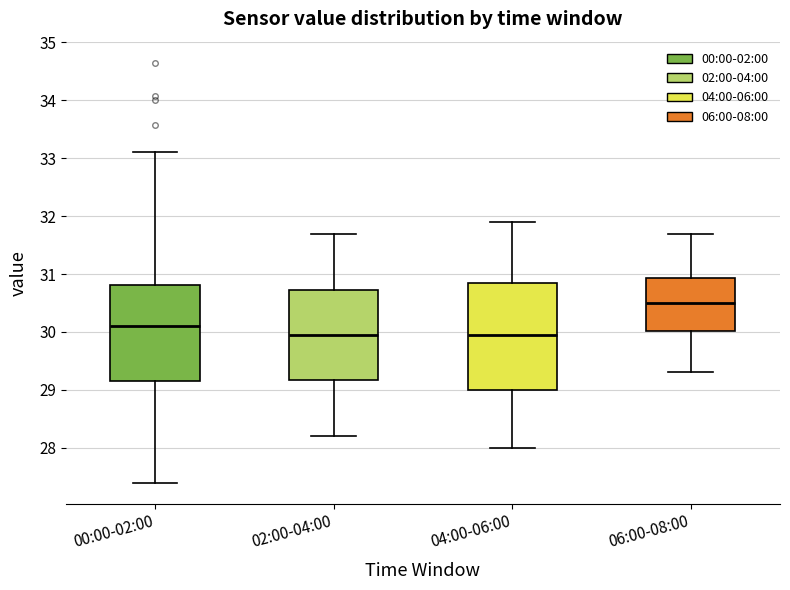

Comparing the boxes themselves (not the whiskers), which one is the tallest?

04:00-06:00